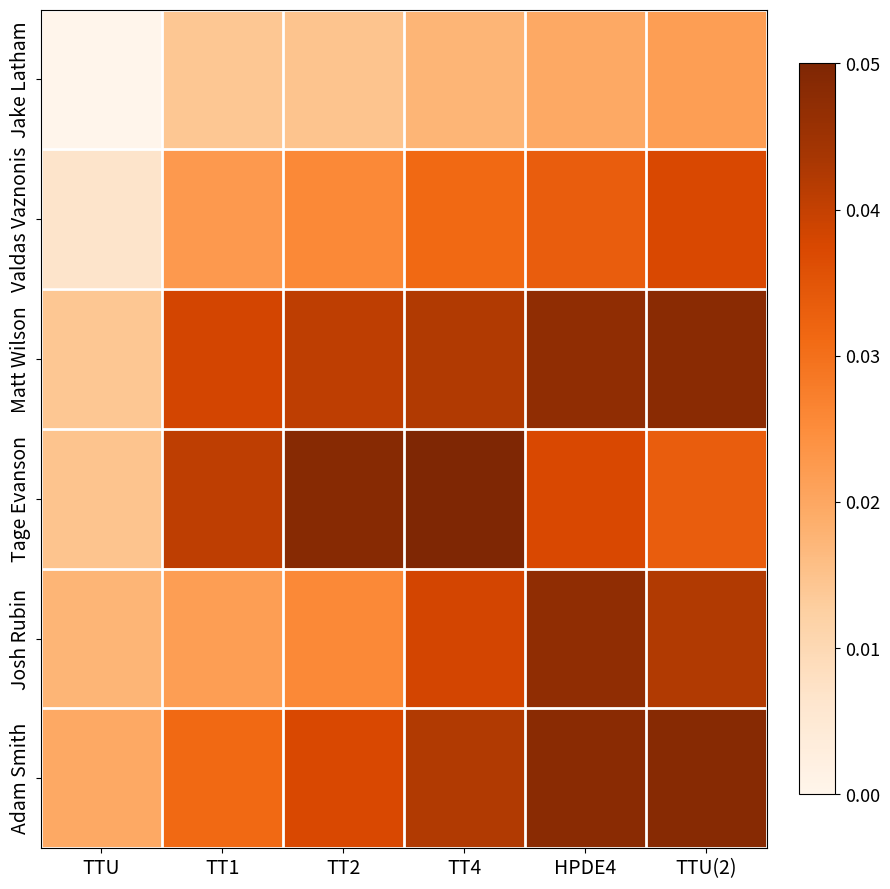

Reading left to right, extract all data points from this chart.

Jake Latham: TTU=0.0	TT1=0.0	TT2=0.0	TT4=0.0	HPDE4=0.0	TTU(2)=0.0
Valdas Vaznonis: TTU=0.0	TT1=0.0	TT2=0.0	TT4=0.0	HPDE4=0.0	TTU(2)=0.0
Matt Wilson: TTU=0.0	TT1=0.0	TT2=0.0	TT4=0.0	HPDE4=0.0	TTU(2)=0.0
Tage Evanson: TTU=0.0	TT1=0.0	TT2=0.0	TT4=0.1	HPDE4=0.0	TTU(2)=0.0
Josh Rubin: TTU=0.0	TT1=0.0	TT2=0.0	TT4=0.0	HPDE4=0.0	TTU(2)=0.0
Adam Smith: TTU=0.0	TT1=0.0	TT2=0.0	TT4=0.0	HPDE4=0.0	TTU(2)=0.0